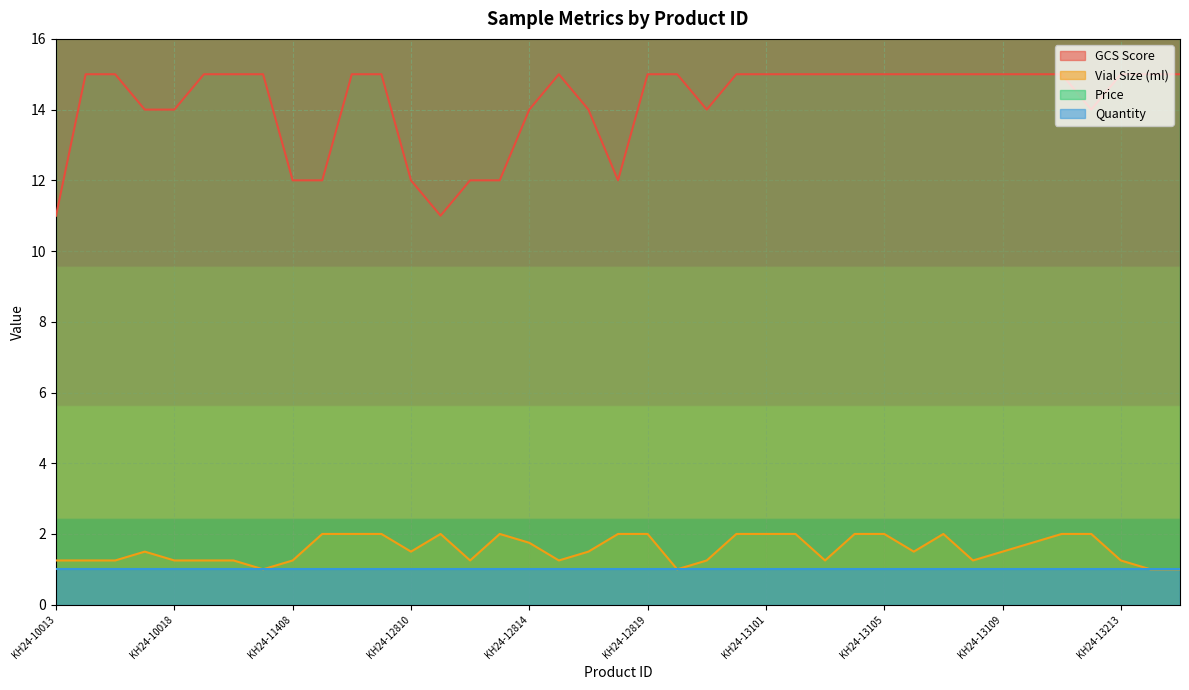

True or false: Vial Size (ml) has a value of 1.0 at KH24-10026.

True